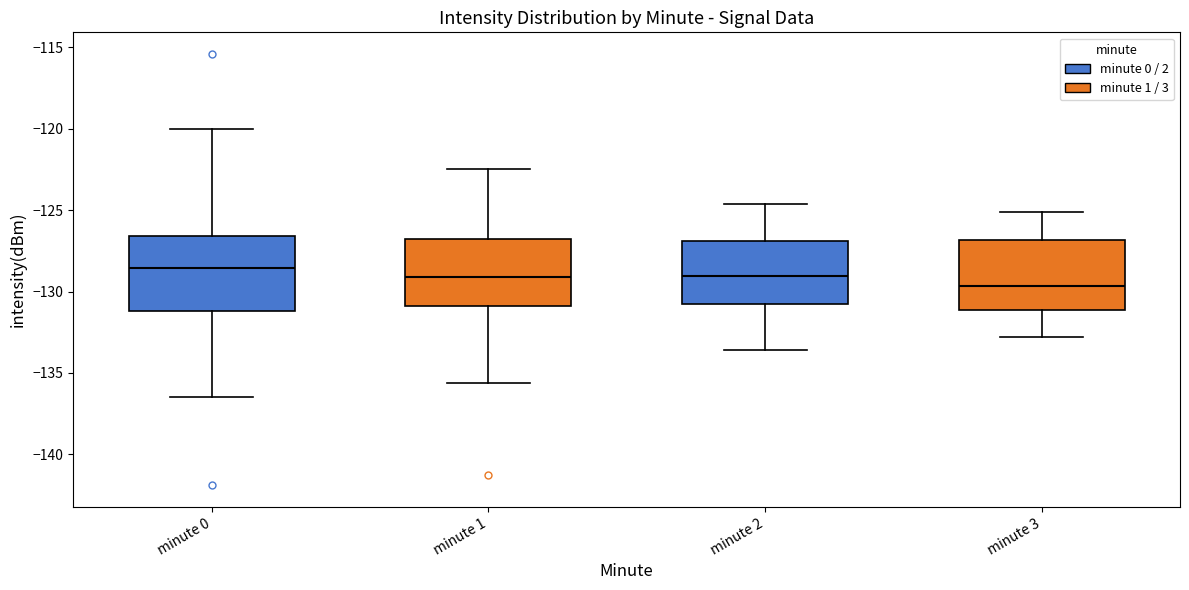

Reading left to right, read every box against the y-axis: the position of its median line, the range the box covers, and the ends of its whiskers. The values are not printed on the chart, so give them approximately, as read against the axis.

minute 0: median -128.5, box -131.0 to -126.5, whiskers -136.5 to -120.0
minute 1: median -129.0, box -131.0 to -127.0, whiskers -135.5 to -122.5
minute 2: median -129.0, box -131.0 to -127.0, whiskers -133.5 to -124.5
minute 3: median -129.5, box -131.0 to -127.0, whiskers -133.0 to -125.0